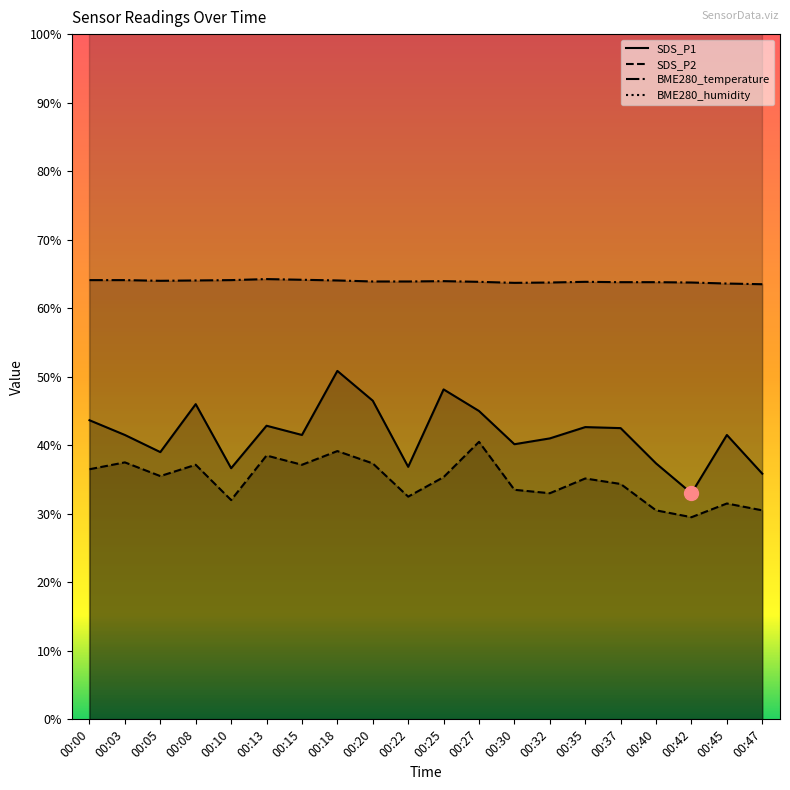

At 00:05, list the series in order from largest to smallest.

BME280_temperature, SDS_P1, SDS_P2